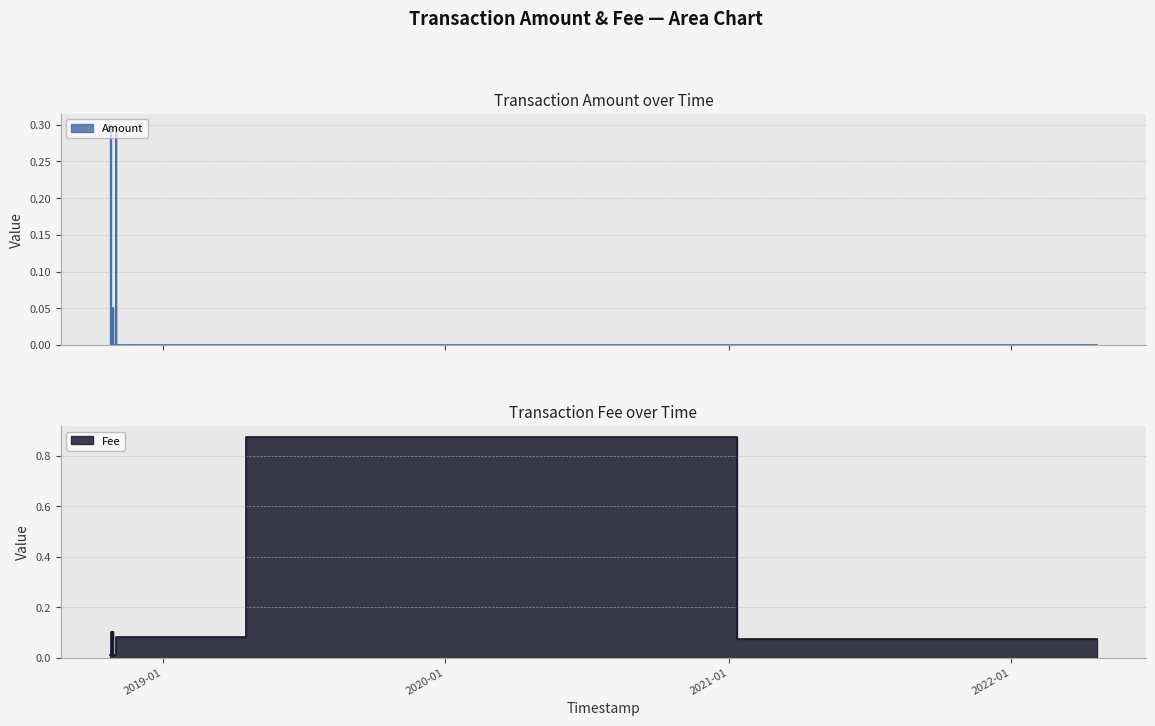

Reading right to left, transcribe all the data shown in this chart.

Amount: 2022-04-21 02:22:33=0.0	2019-10-04 14:30:44=0.0	2018-11-01 15:39:04=0.0	2018-11-01 15:39:04=0.3	2018-11-01 15:37:04=0.0	2018-10-29 01:19:45=0.0	2018-10-29 00:51:40=0.0	2018-10-29 00:46:37=0.1	2018-10-28 05:54:28=0.0	2018-10-27 23:26:37=0.0	2018-10-27 23:17:43=0.0	2018-10-27 15:11:38=0.0	2018-10-27 14:56:54=0.0	2018-10-25 06:23:39=0.3
Fee: 2022-04-21 02:22:33=0.1	2019-10-04 14:30:44=0.9	2018-11-01 15:39:04=0.1	2018-11-01 15:39:04=0.0	2018-11-01 15:37:04=0.0	2018-10-29 01:19:45=0.0	2018-10-29 00:51:40=0.1	2018-10-29 00:46:37=0.0	2018-10-28 05:54:28=0.0	2018-10-27 23:26:37=0.0	2018-10-27 23:17:43=0.1	2018-10-27 15:11:38=0.0	2018-10-27 14:56:54=0.1	2018-10-25 06:23:39=0.0